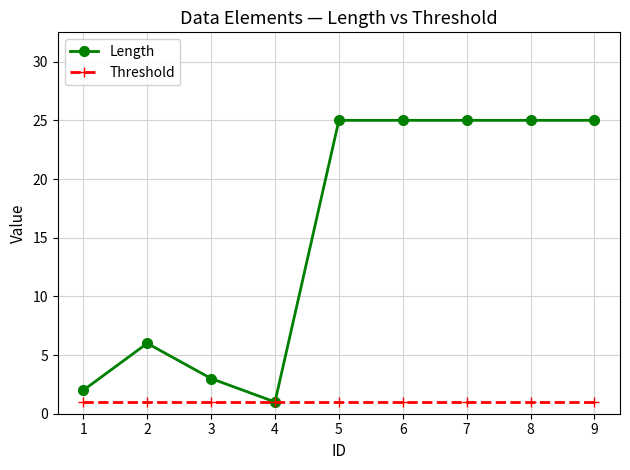

Does the chart display data point markers on the line(s)?

Yes